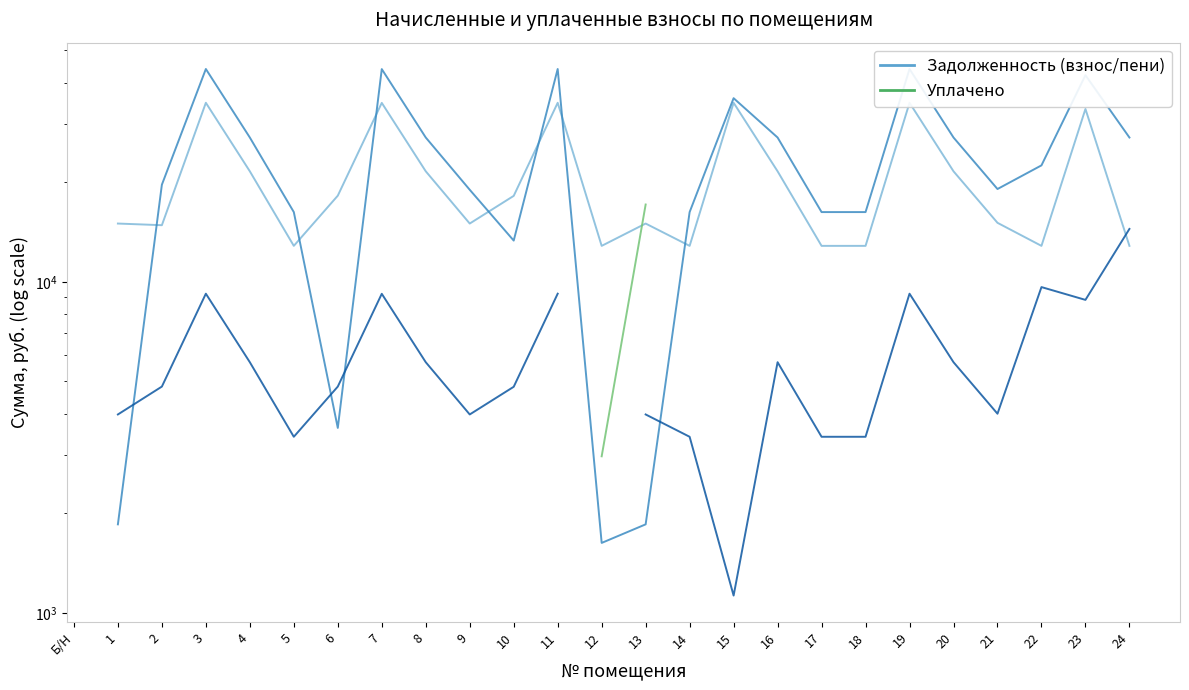

True or false: задолженность (взнос) and уплачено cross at least once.

True